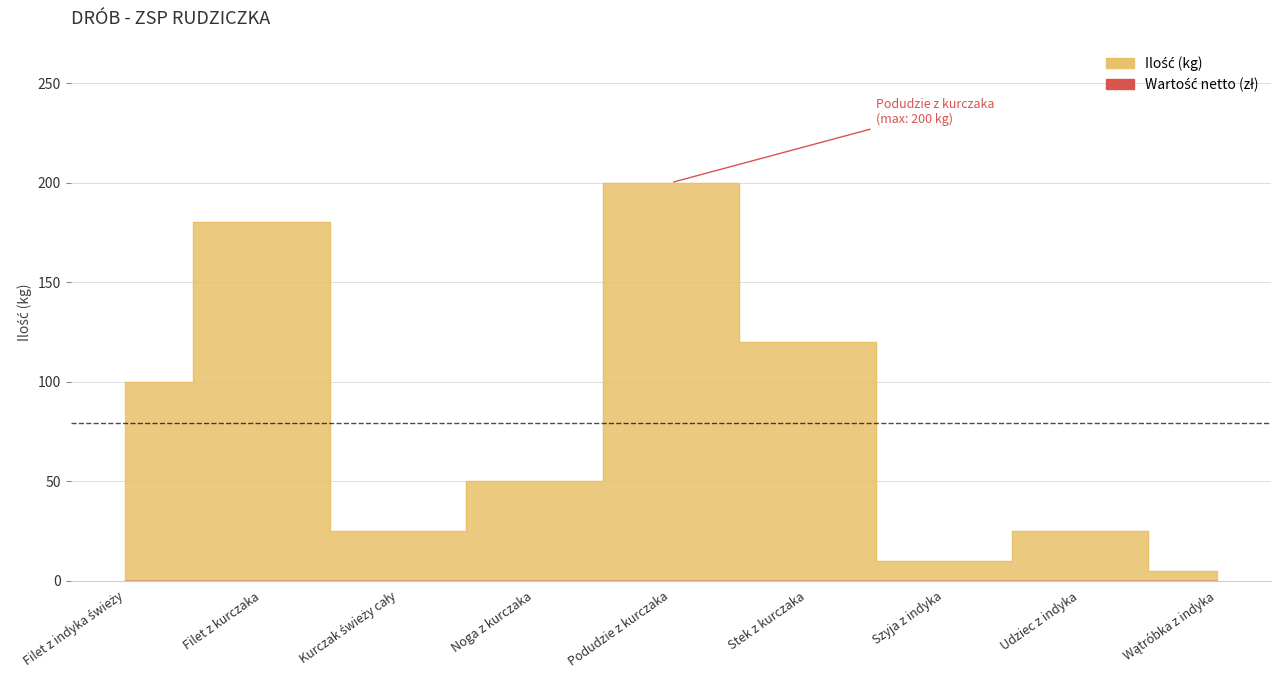

Between Kurczak świeży cały and Szyja z indyka, which is larger?

Kurczak świeży cały